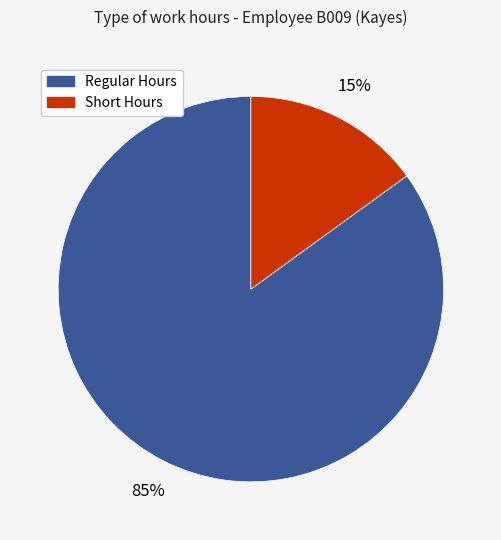

To the nearest percent, what is the difference between the largest and smallest slice percentages?

70%